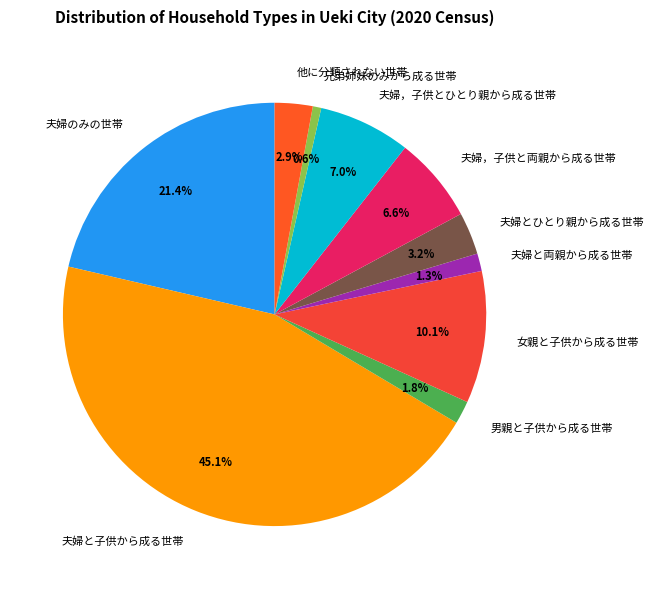

Which has a higher value, 夫婦のみの世帯 or 夫婦，子供とひとり親から成る世帯?

夫婦のみの世帯